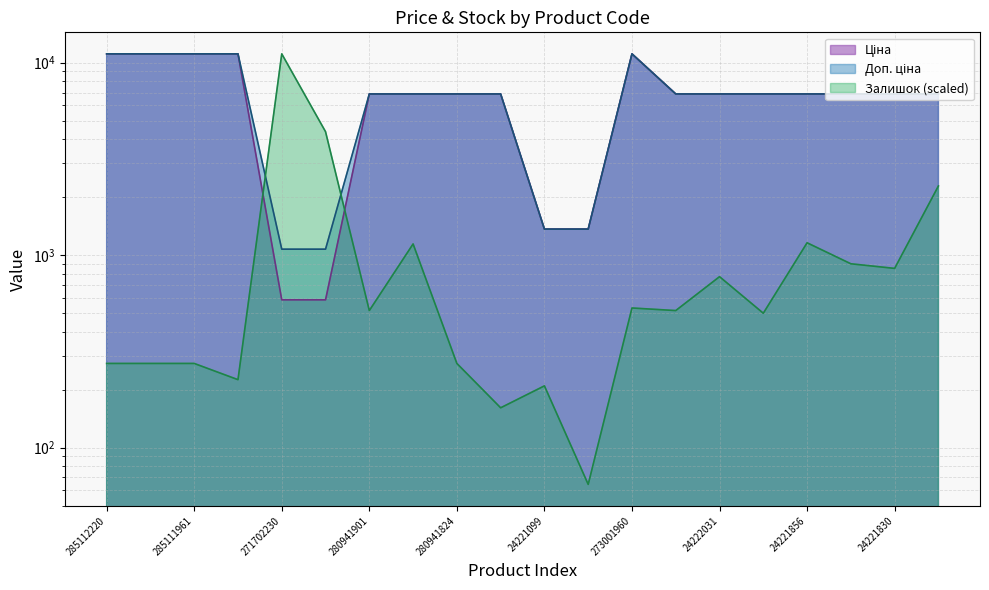

Between 280941739 and 24221856, which is larger?

280941739